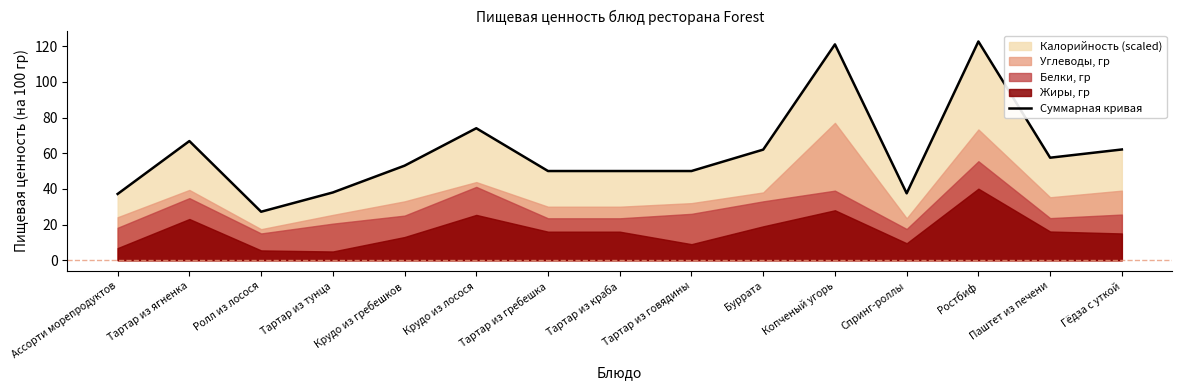

What is the ratio of the value at Крудо из лосося to the value at Буррата?

1.2